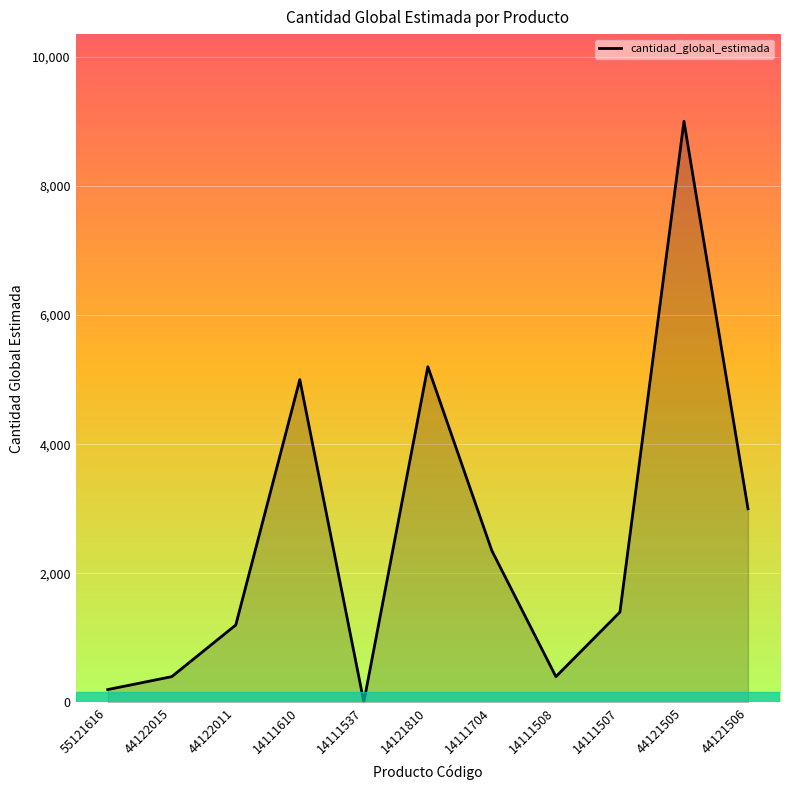

What is the maximum value shown in the chart?

9000